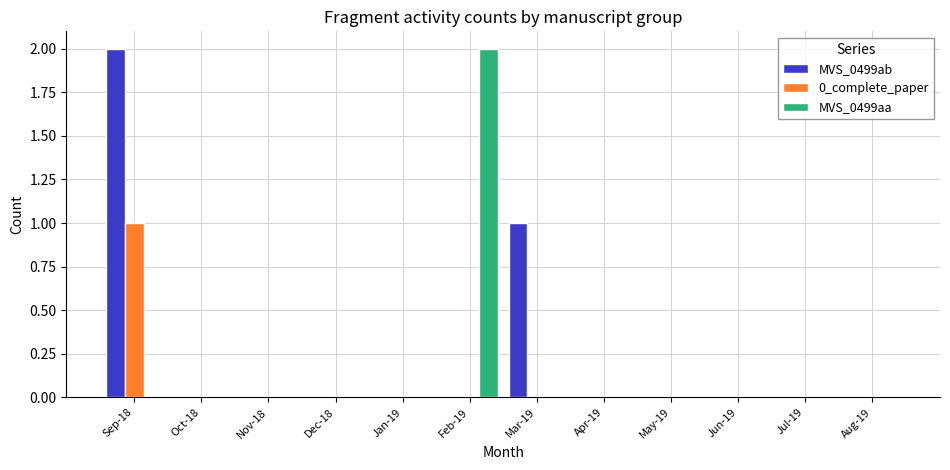

What is the total value across all series at Sep-18?

3